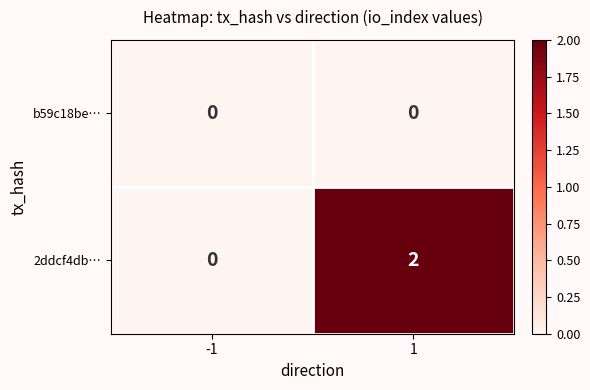

Rank the categories by 2ddcf4db… value from lowest to highest.

-1, 1